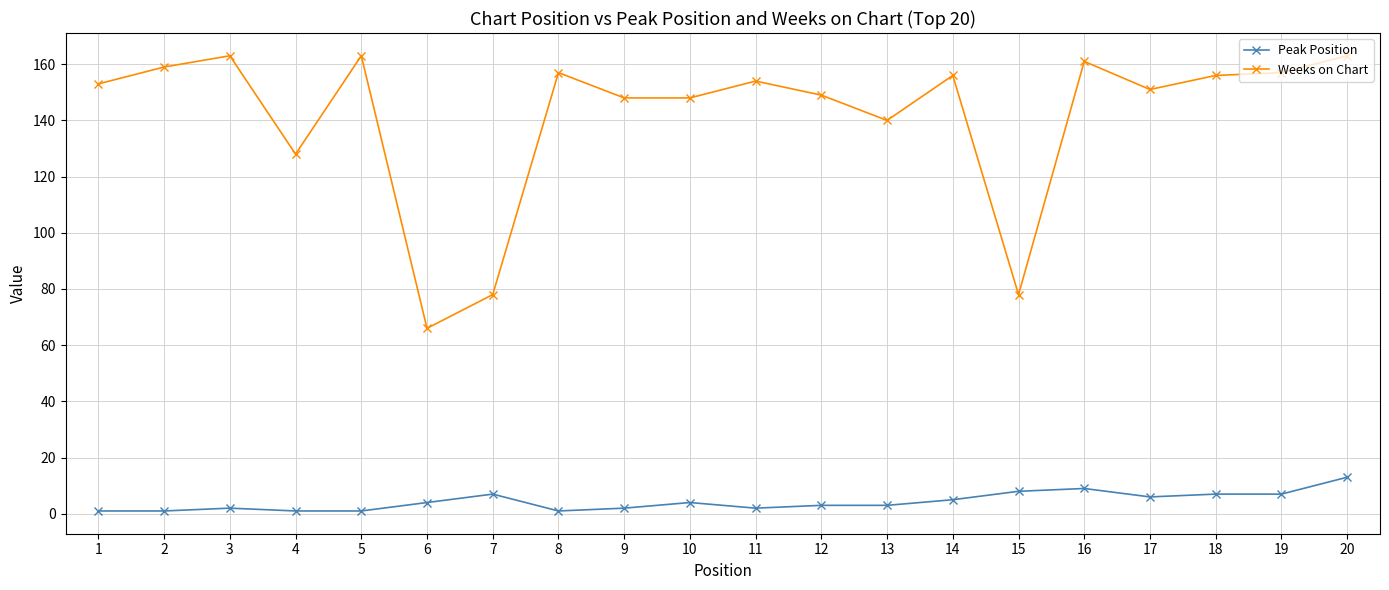

Which series has the largest range (max minus min)?

Weeks on Chart